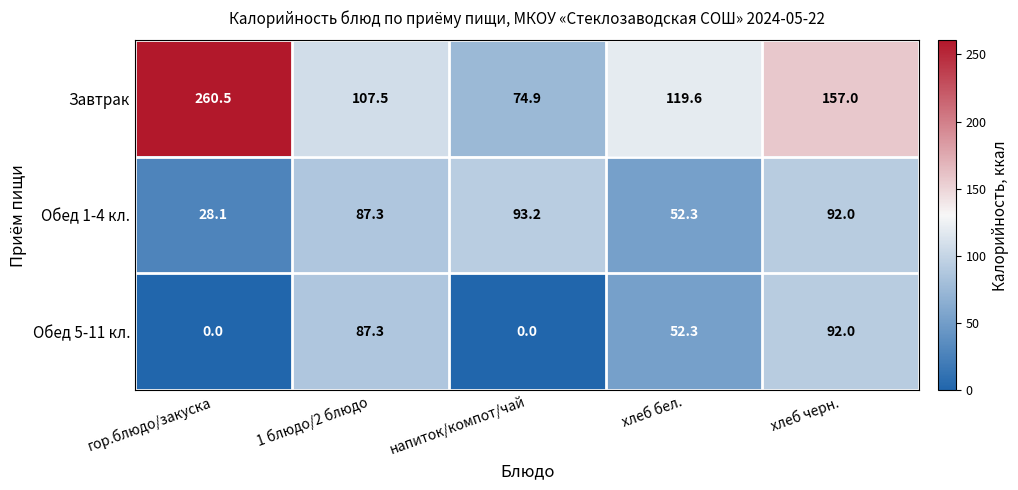

List the series in order of their peak value, highest first.

Завтрак, Обед 1-4 кл., Обед 5-11 кл.